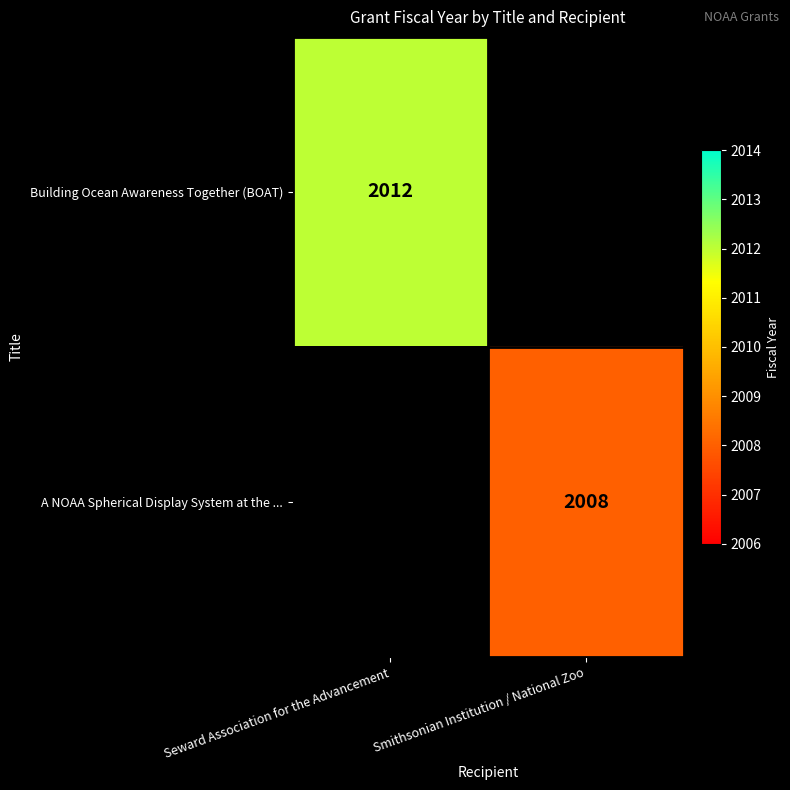

The A NOAA Spherical Display System at the ... series shows 2008 at Smithsonian Institution / National Zoo. True or false?

True